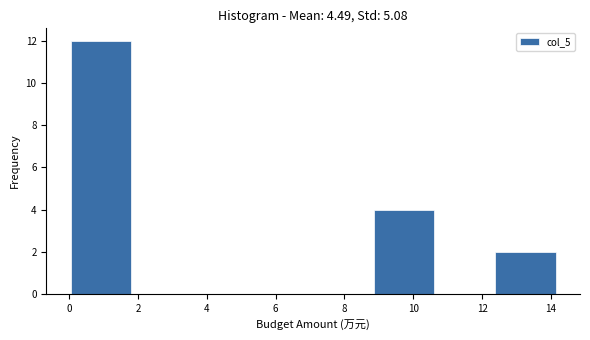

How tall is the bar that spans 8.8 to 10.6 on the x-axis? Neither the bar edges nor the heights are printed on the chart, so give them approximately, as read against the axes.

4